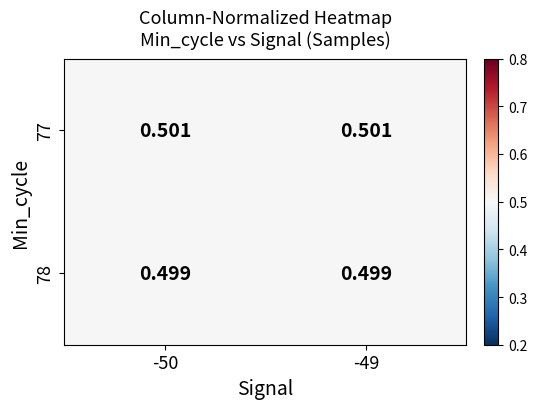

Is the value of 77 at -49 greater than the value of 78 at -50?

Yes